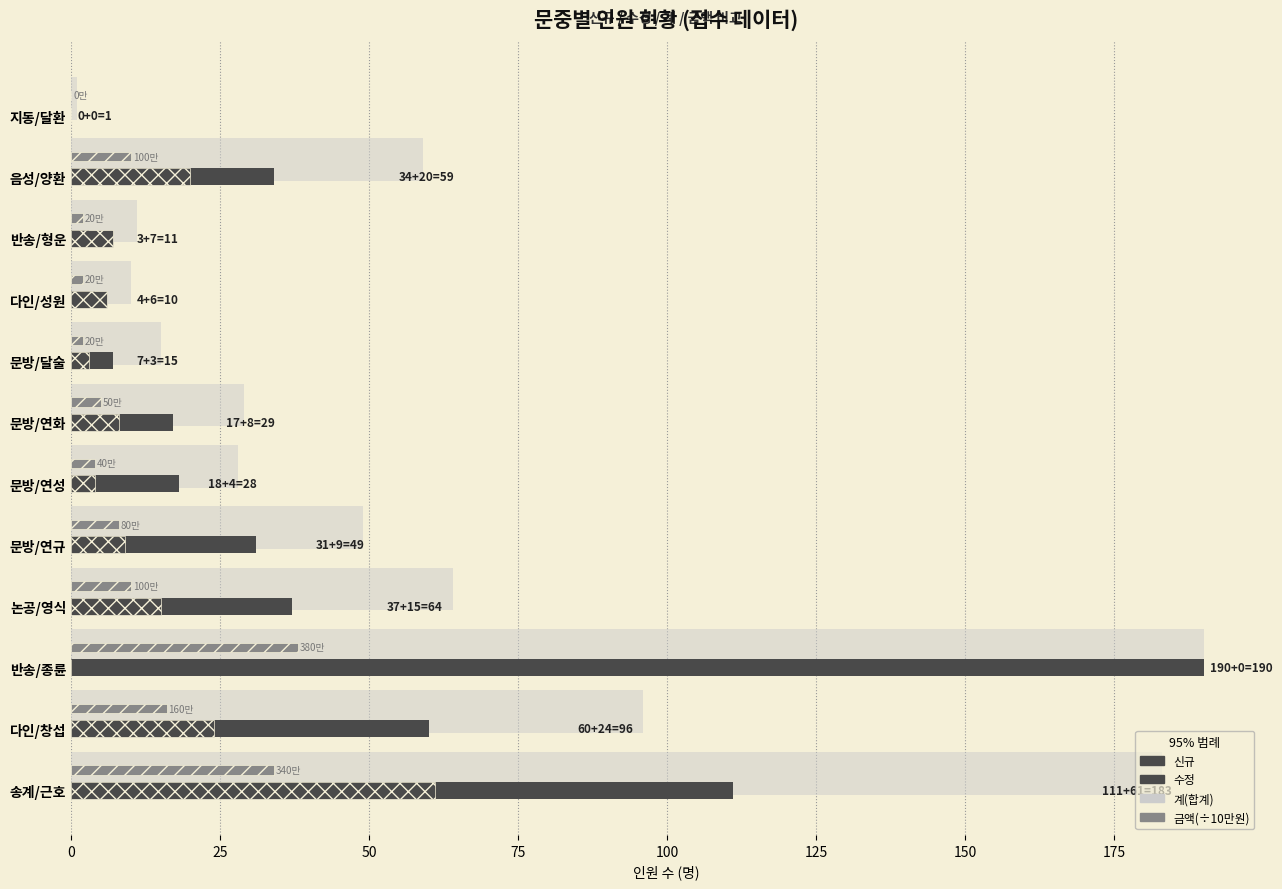

How many categories are shown in the chart?

12